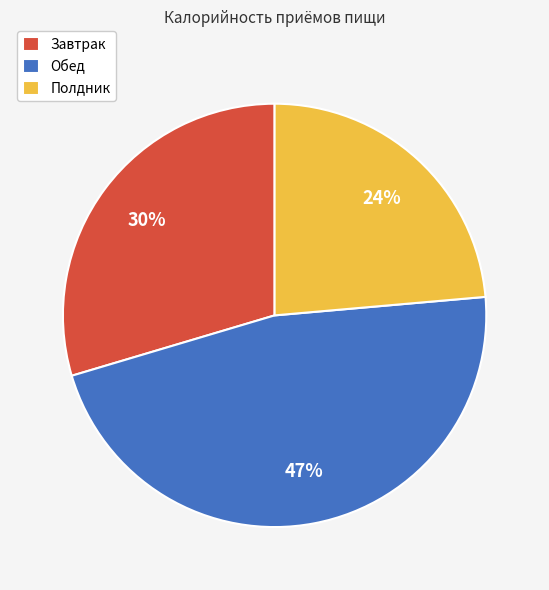

The Полдник slice represents 24% of the pie. True or false?

True